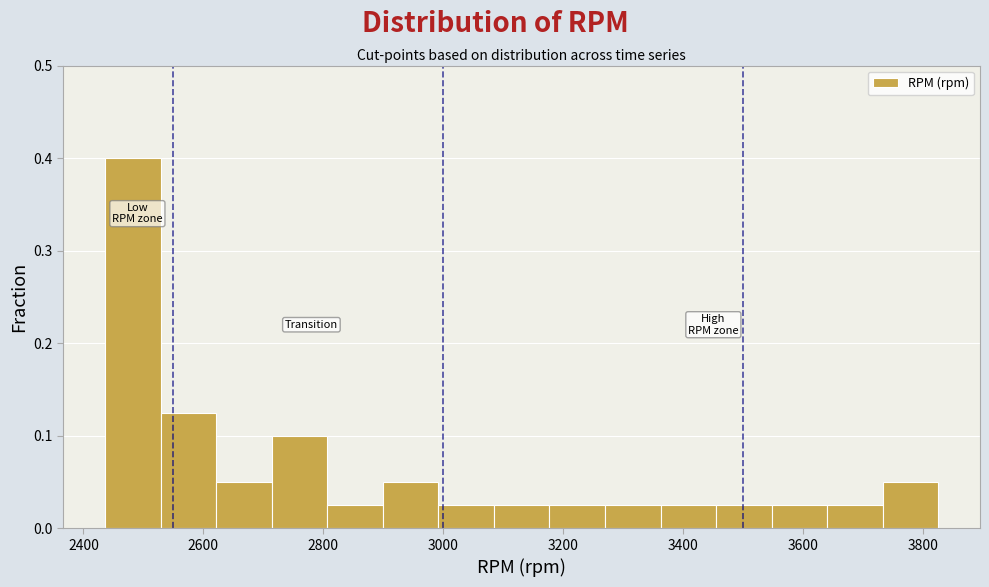

Reading left to right, transcribe this chart: for each bar, give the range it covers on the x-axis and its height. Neither the bar edges nor the heights are printed on the chart, so give them approximately, as read against the axes.

2440 to 2520: 0.40
2520 to 2620: 0.13
2620 to 2720: 0.05
2720 to 2800: 0.10
2800 to 2900: 0.03
2900 to 3000: 0.05
3000 to 3080: 0.03
3080 to 3180: 0.03
3180 to 3260: 0.03
3260 to 3360: 0.03
3360 to 3460: 0.03
3460 to 3540: 0.03
3540 to 3640: 0.03
3640 to 3740: 0.03
3740 to 3820: 0.05